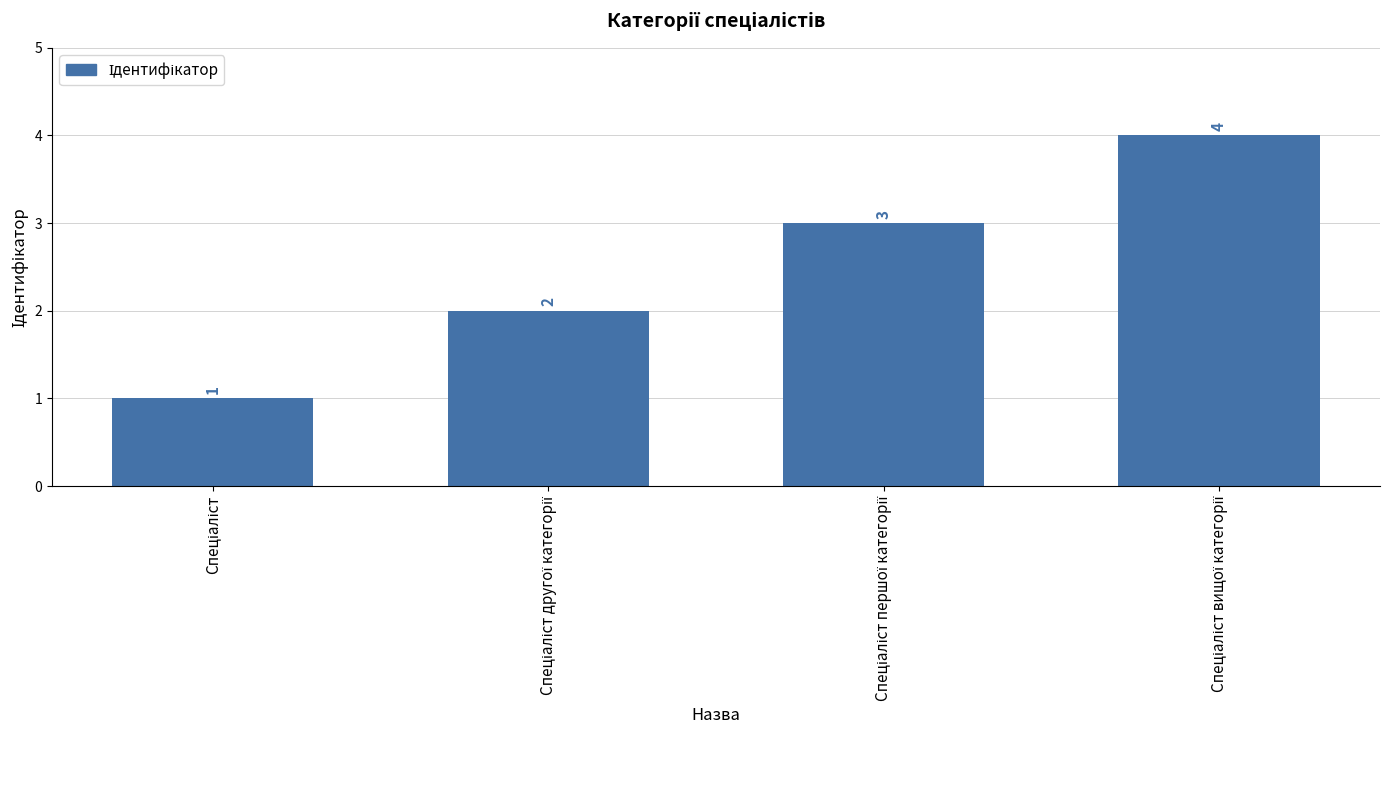

Are the bars grouped side by side (vs. stacked)?

No